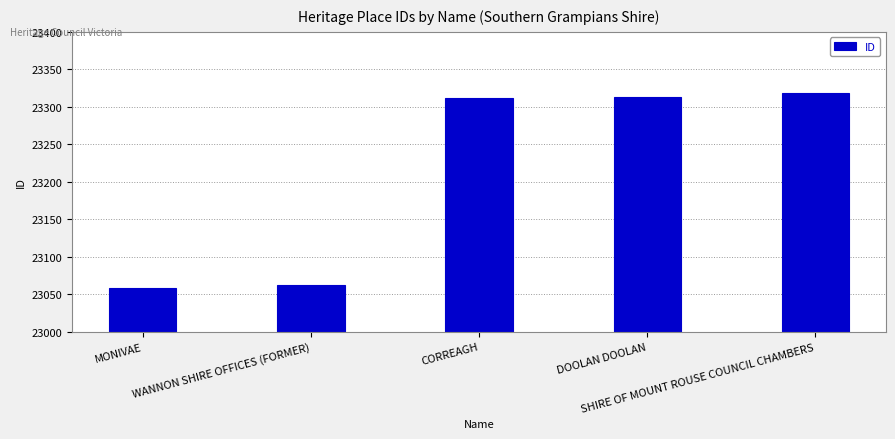

What is the average value?

23213